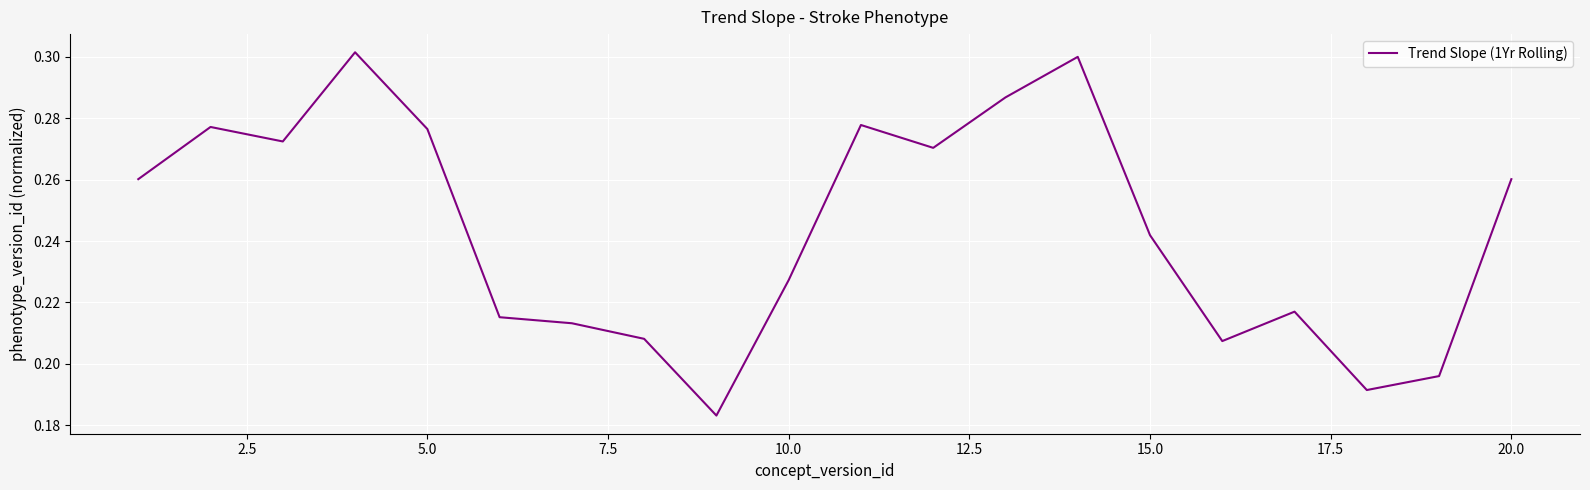

Does the chart have visible grid lines?

Yes